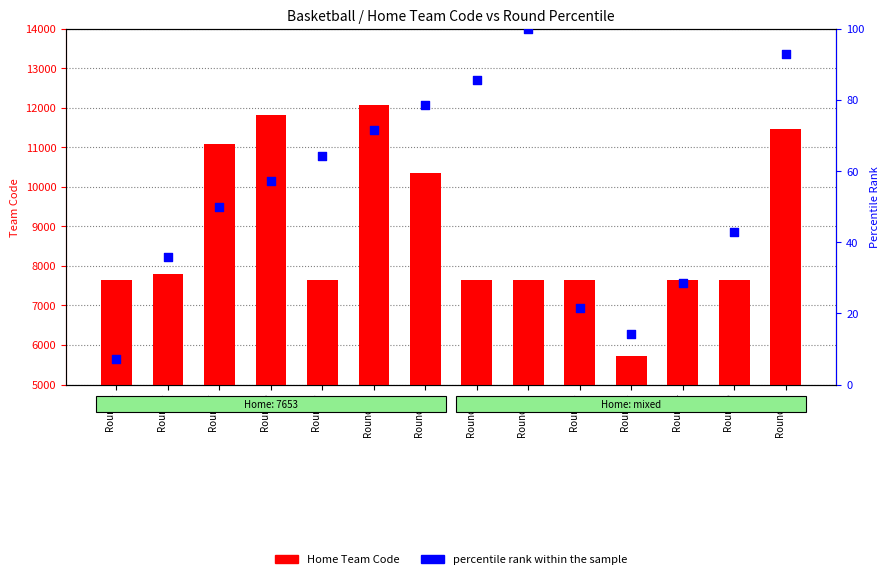

Which series has the widest spread of Y values?

Home Team Code